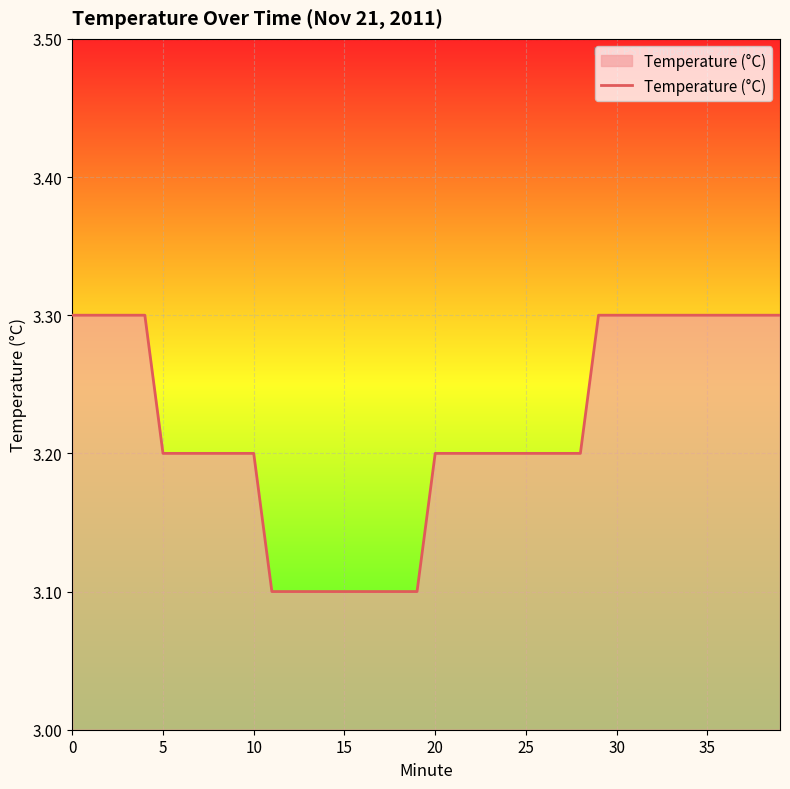

What is the smallest value displayed?

3.1